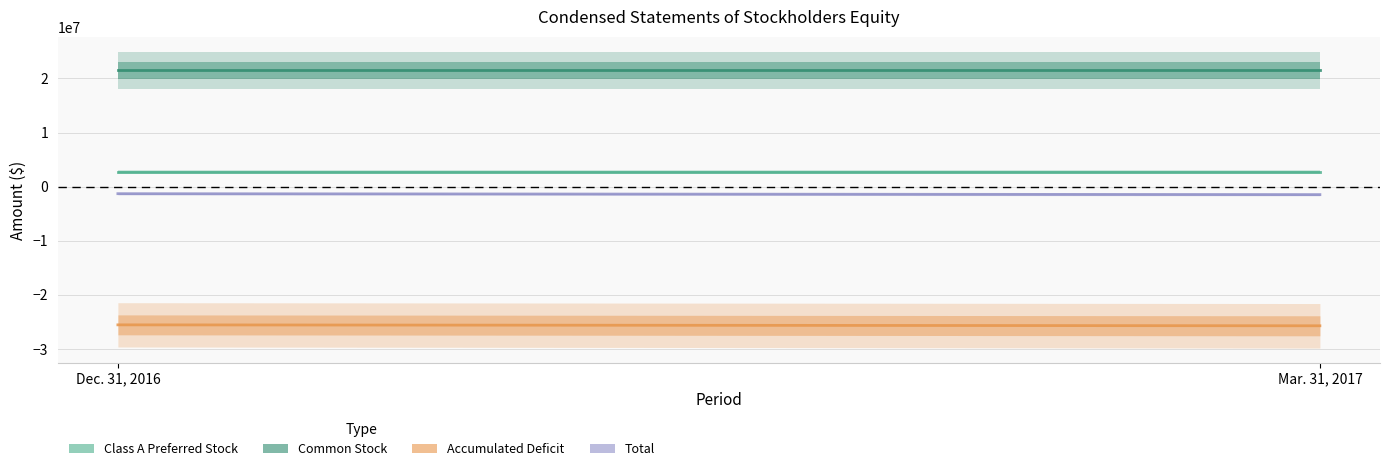

Between Dec. 31, 2016 and Mar. 31, 2017, which series saw the biggest shift?

Accumulated Deficit